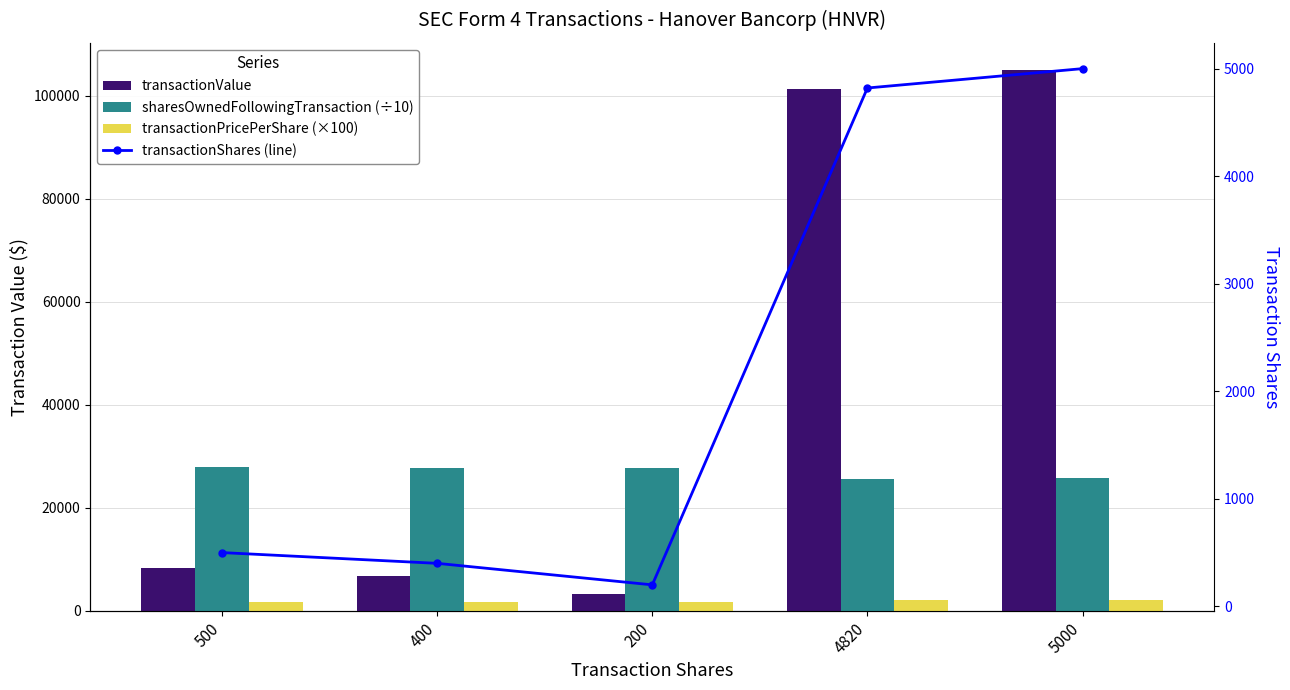

Rank the series by their maximum value, from highest to lowest.

transactionValue, sharesOwnedFollowingTransaction (÷10), transactionShares (line), transactionPricePerShare (×100)